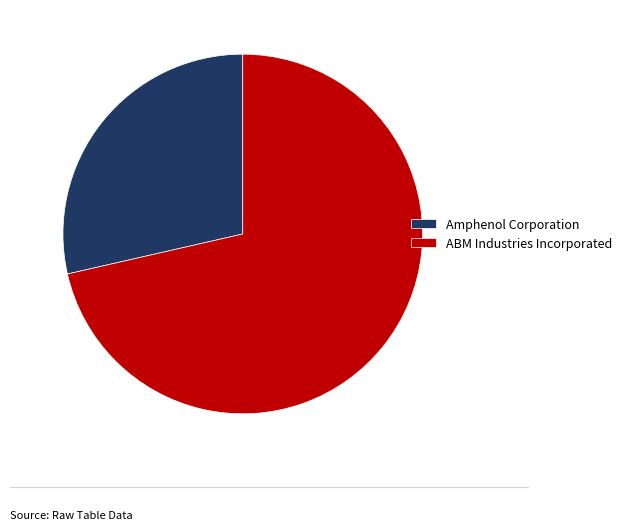

How many segments does this pie chart have?

2